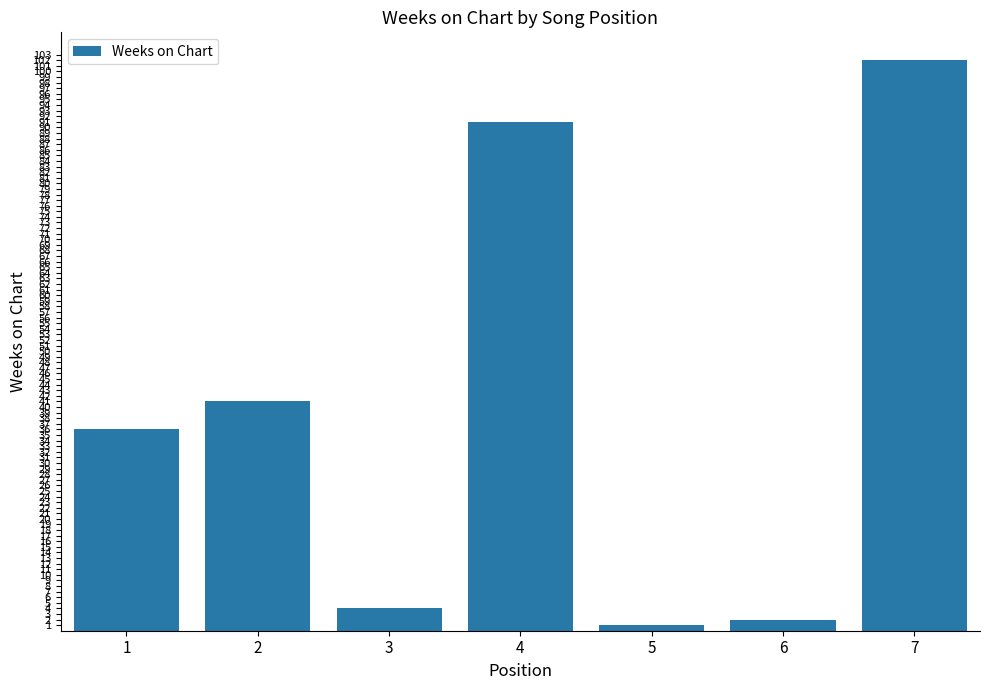

What is the sum of all values?

277